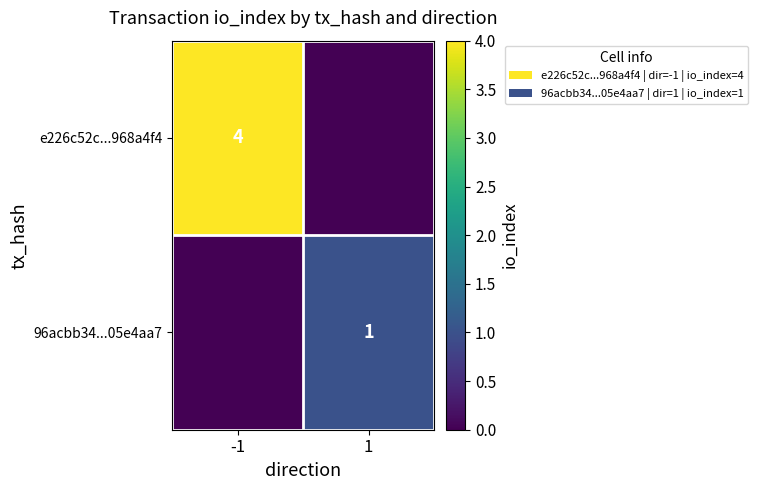

True or false: e226c52c...968a4f4 has a value of 1 at -1.

False